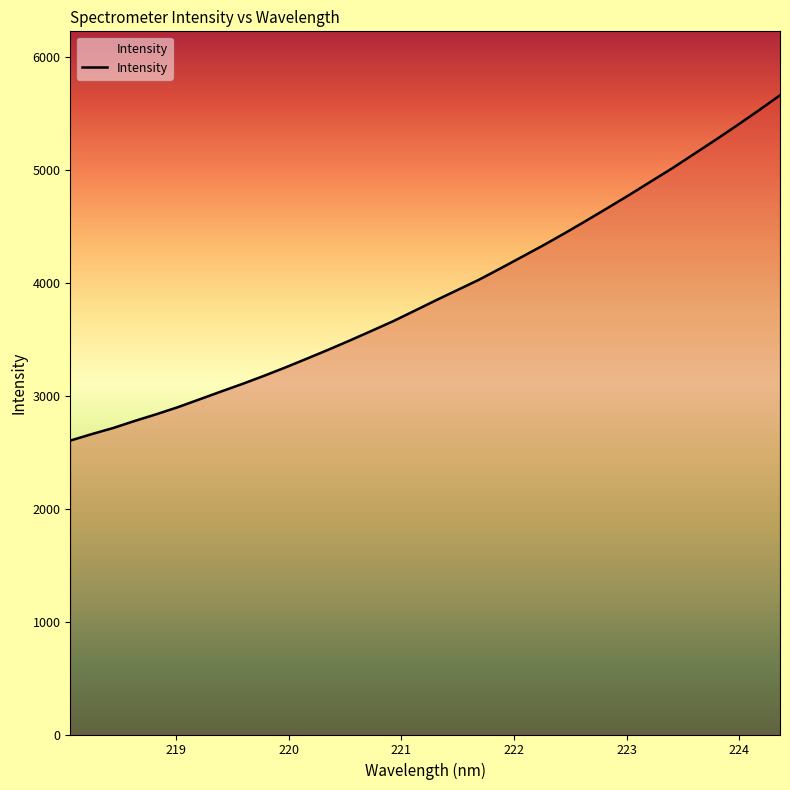

What is the maximum value shown in the chart?

5663.7